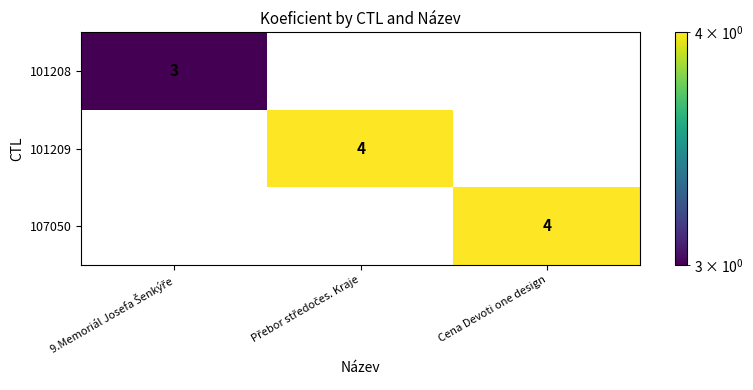

Count the 107050 values in the range 0 to 4.

3